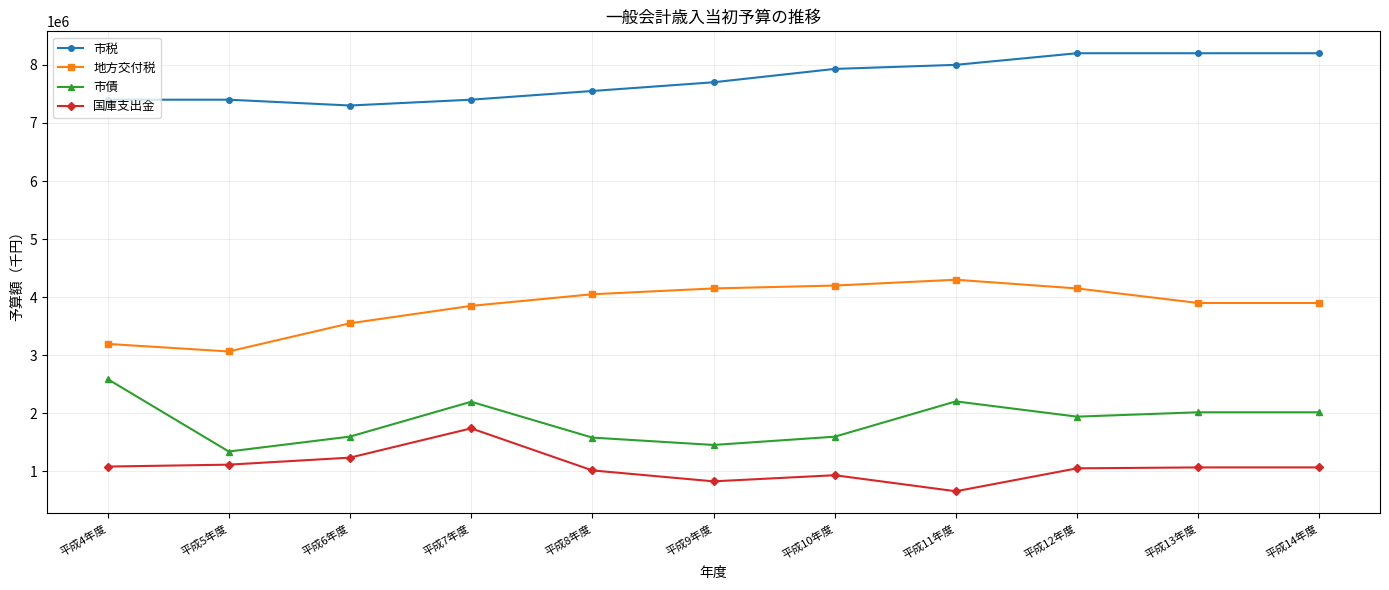

True or false: 地方交付税 and 市税 cross at least once.

False